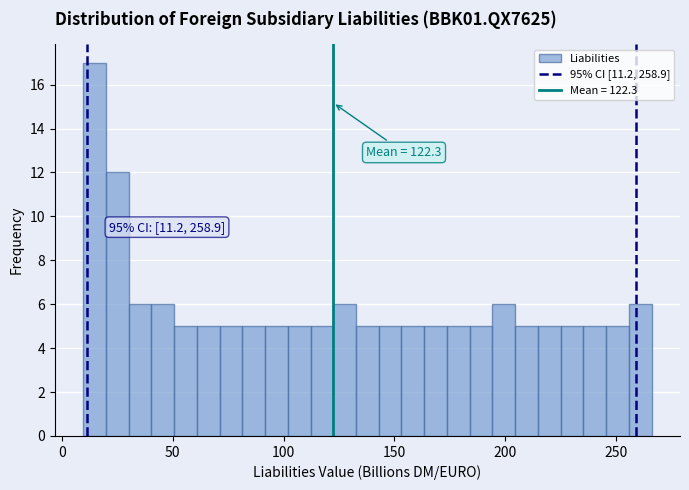

Read against the x-axis, roughly where is the centre of the tallest bar?

15